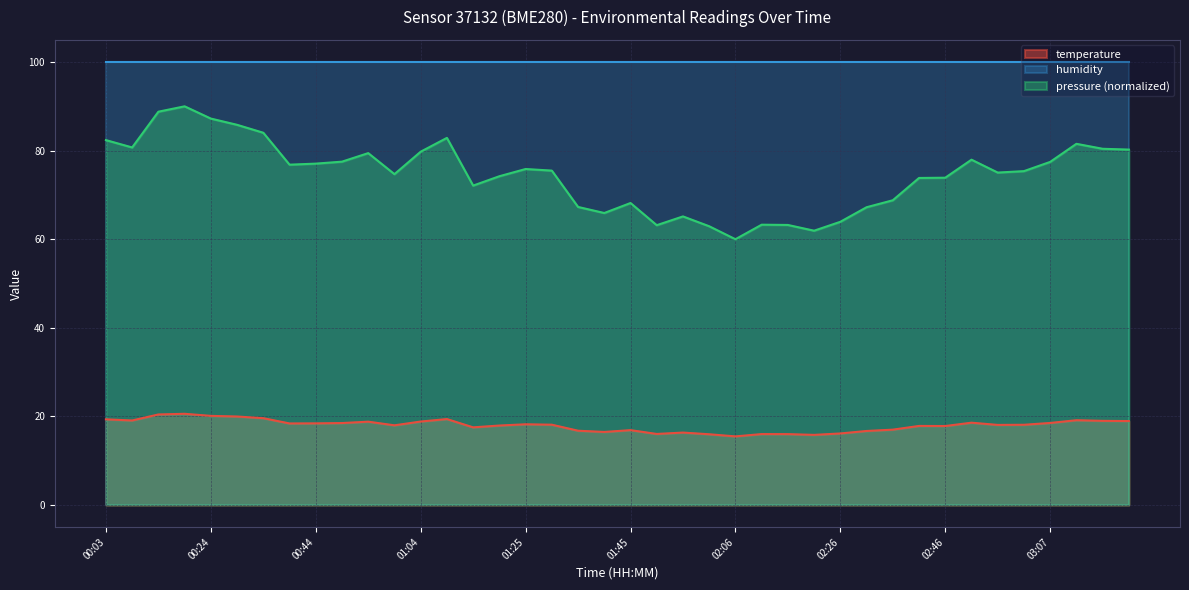

Where is the data nearest to the value 18?

00:59